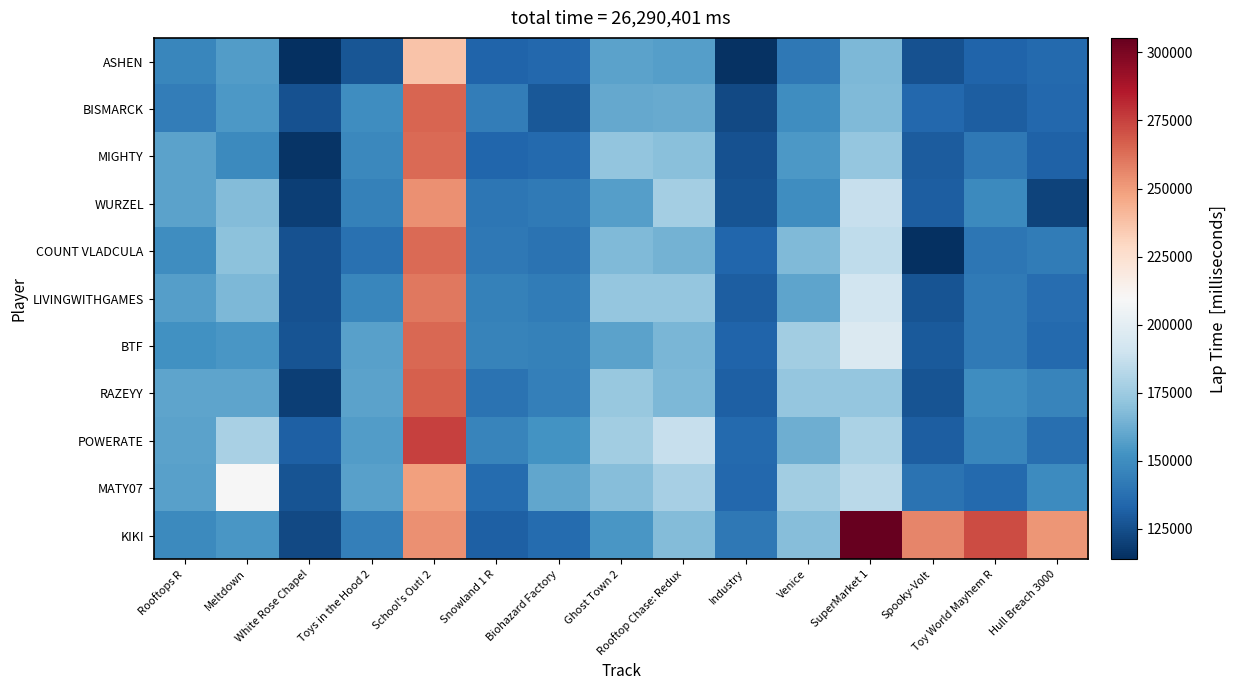

Count the number of data series in this chart.

11